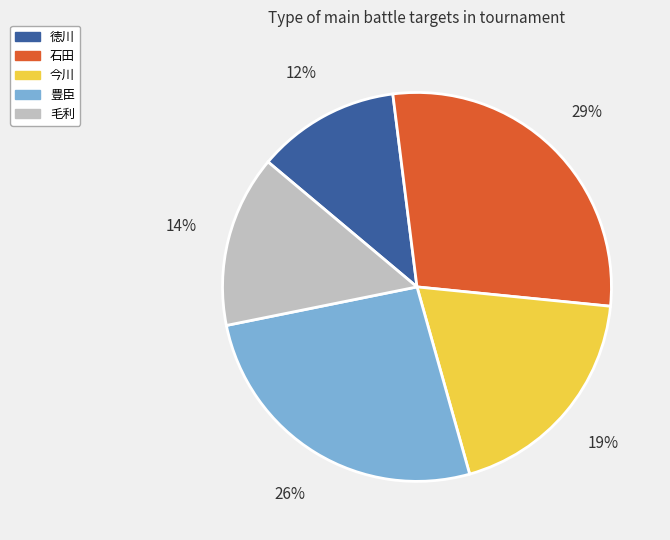

Rank the categories by value from lowest to highest.

徳川, 毛利, 今川, 豊臣, 石田